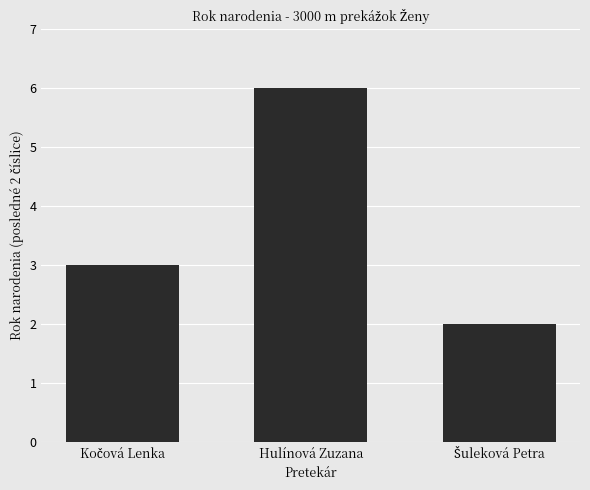

Count the number of data series in this chart.

1